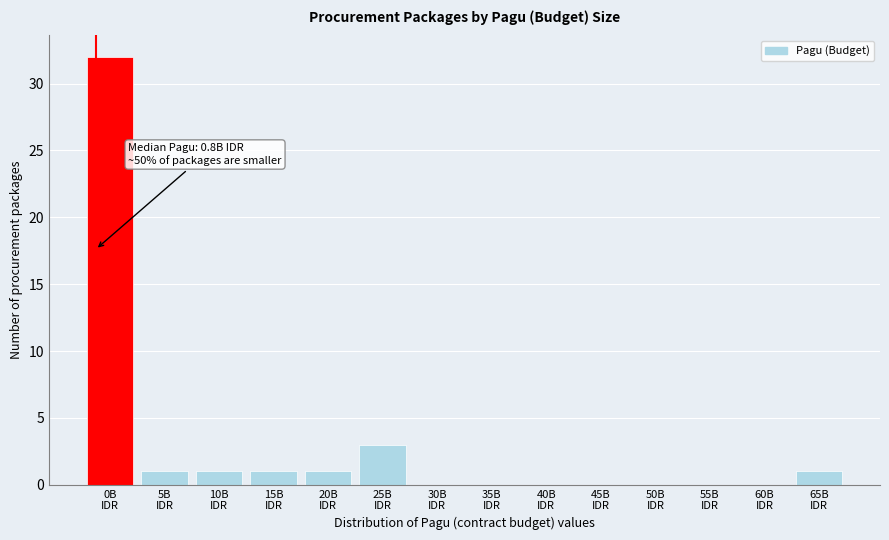

What is the greatest value displayed?

32